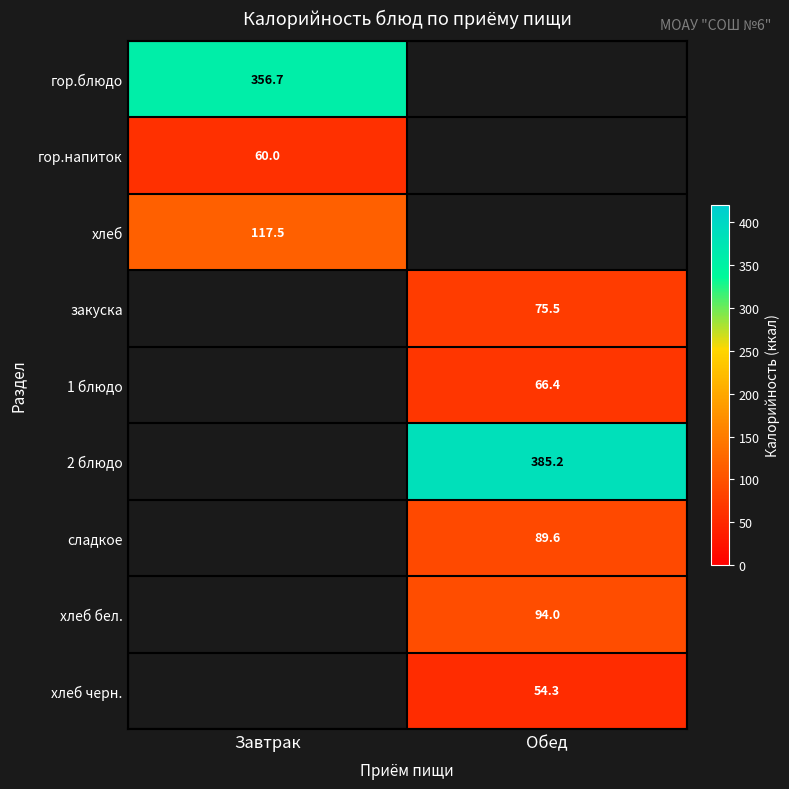

The закуска series shows 75.5 at Обед. True or false?

True